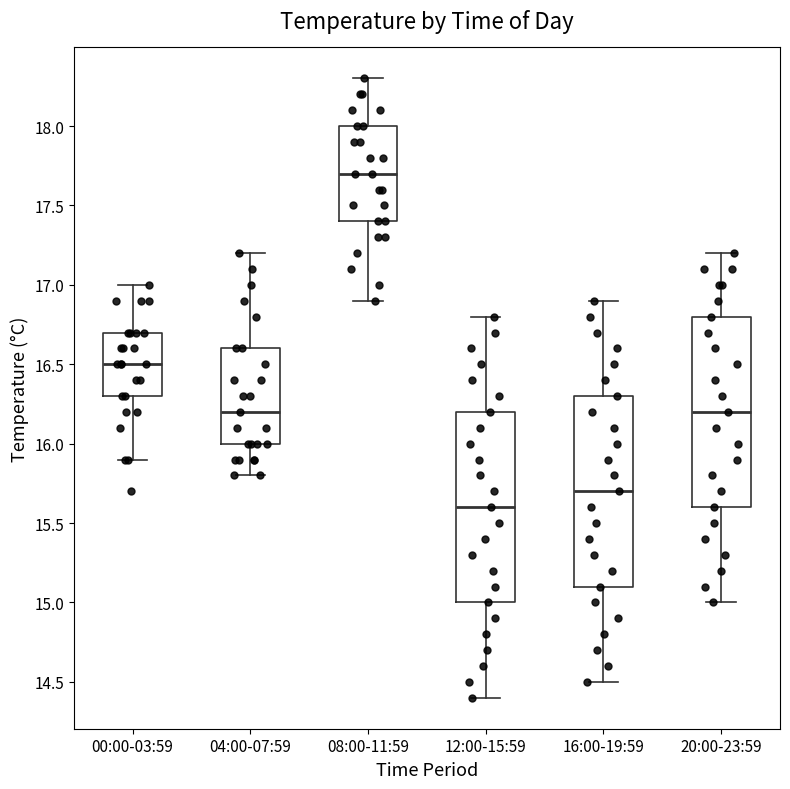

Reading left to right, transcribe this box plot: for each box, give where its median line is, the range the box spans, and where its two whiskers end, as read against the y-axis. The values are not printed on the chart, so give them approximately, as read against the axis.

00:00-03:59: median 16.5, box 16.3 to 16.7, whiskers 15.9 to 17.0
04:00-07:59: median 16.2, box 16.0 to 16.6, whiskers 15.8 to 17.2
08:00-11:59: median 17.7, box 17.4 to 18.0, whiskers 16.9 to 18.3
12:00-15:59: median 15.6, box 15.0 to 16.2, whiskers 14.4 to 16.8
16:00-19:59: median 15.7, box 15.1 to 16.3, whiskers 14.5 to 16.9
20:00-23:59: median 16.2, box 15.6 to 16.8, whiskers 15.0 to 17.2